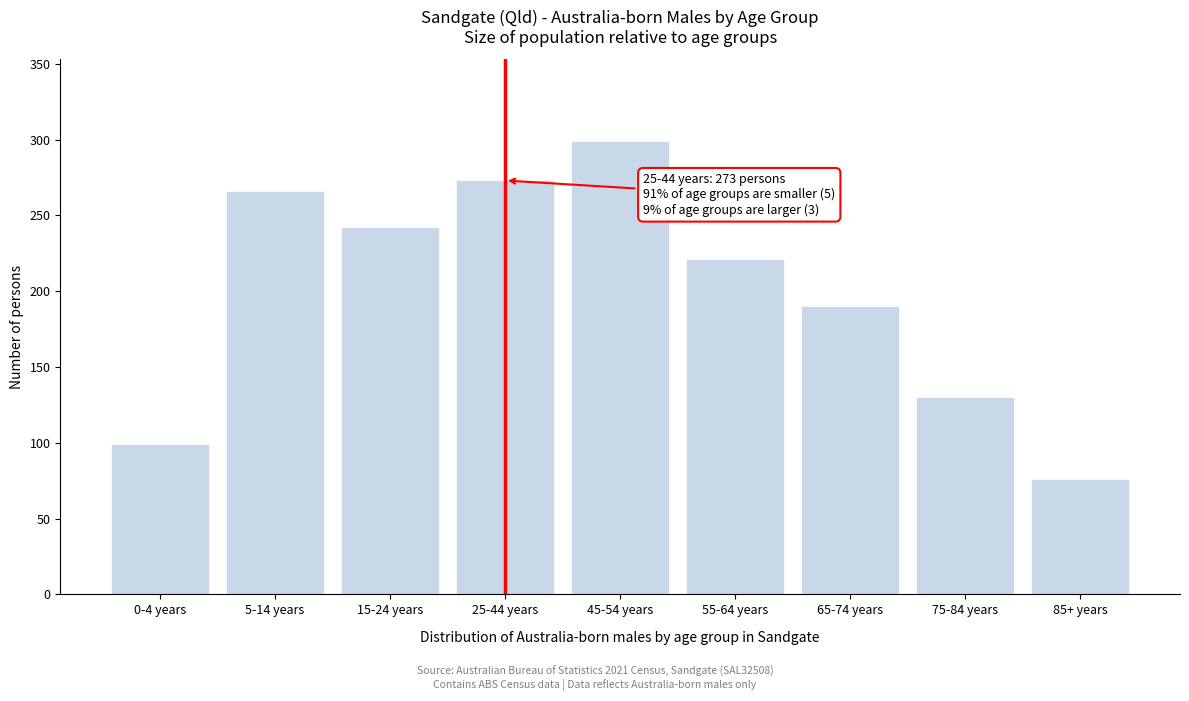

Reading right to left, extract all data points from this chart.

76	130	190	221	299	273	242	266	99